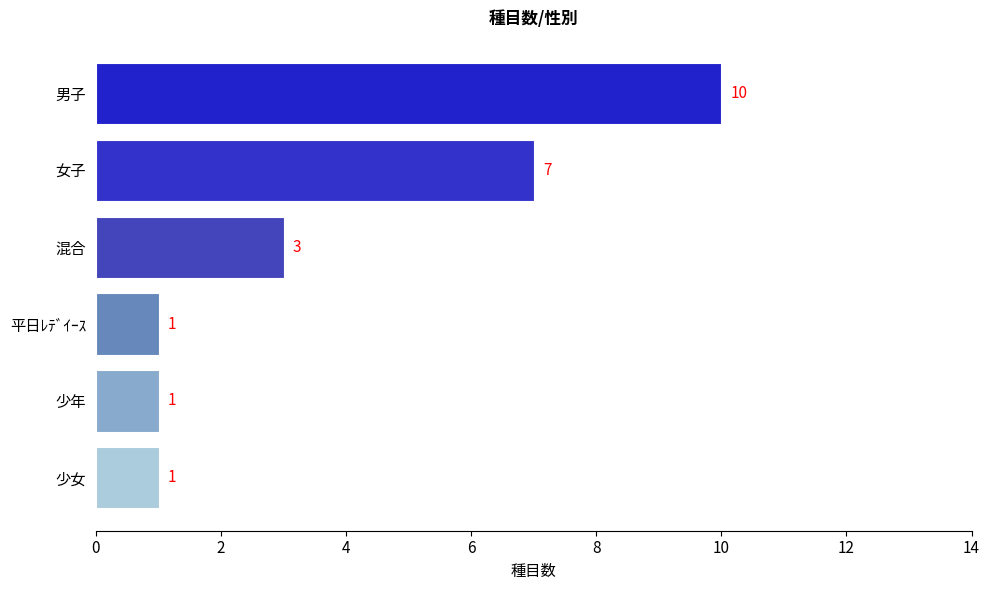

Which label corresponds to the largest value in the chart?

男子